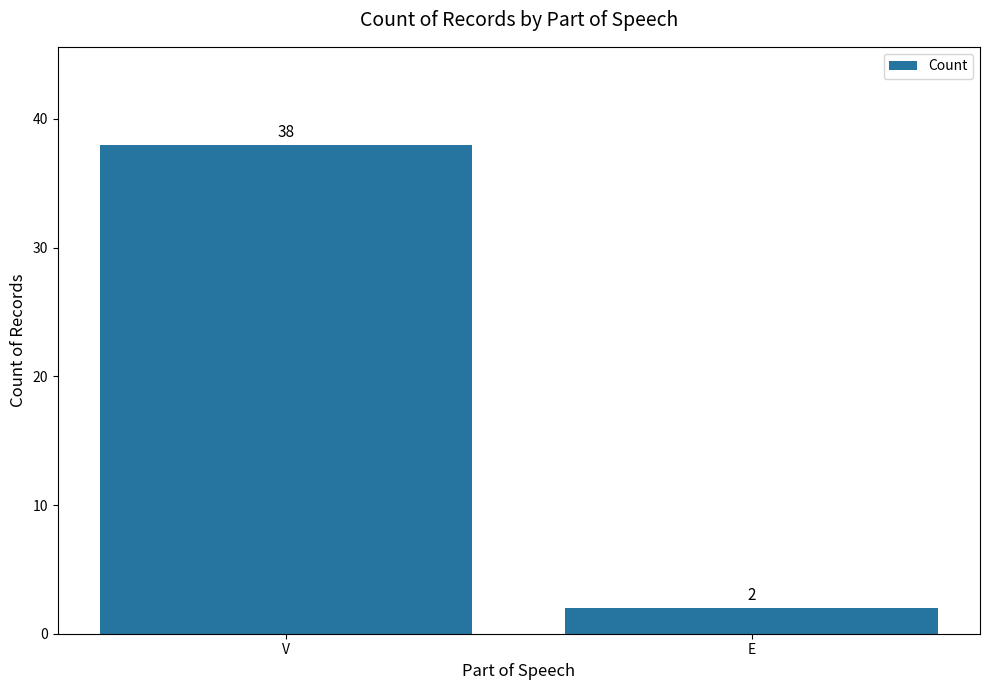

What is the difference between the values at V and E?

36